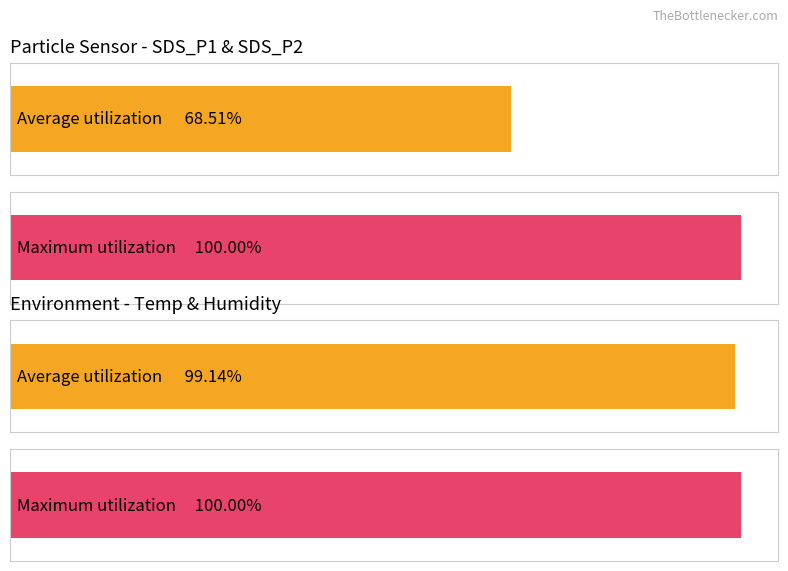

Is the value of Average utilization at Humidity greater than the value of Maximum utilization at Max_cycle?

No